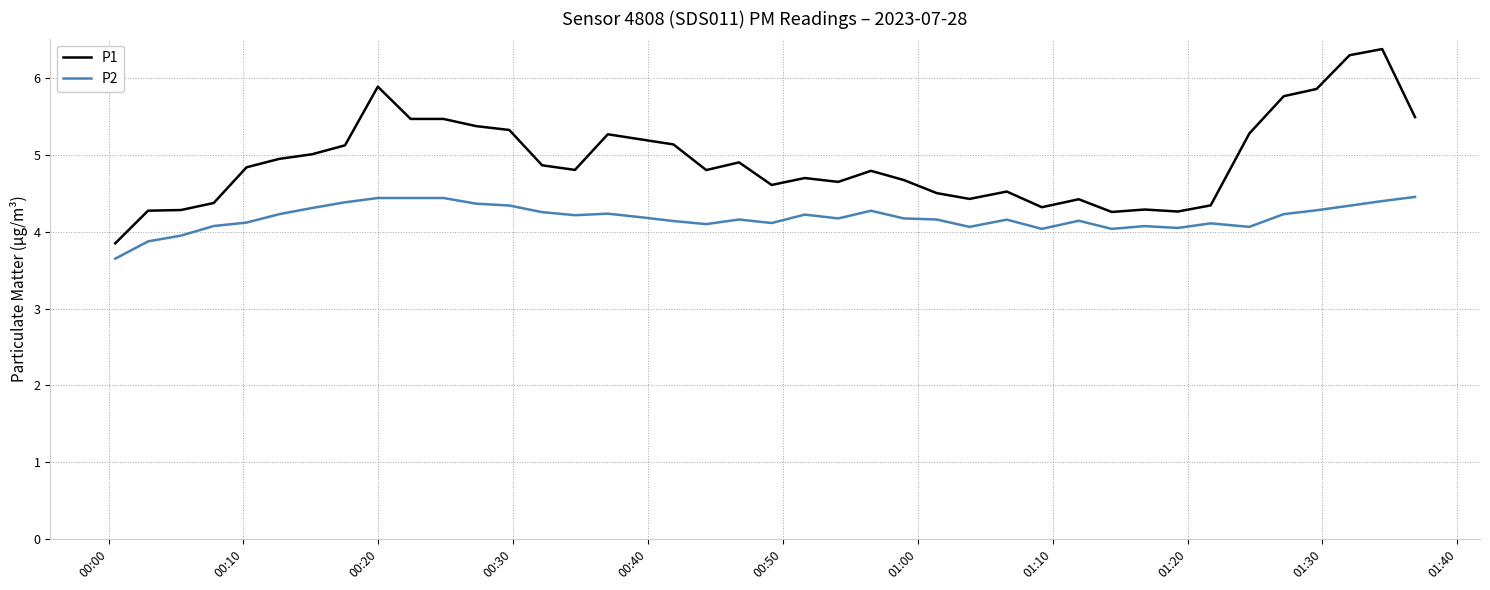

True or false: P2 and P1 cross at least once.

False